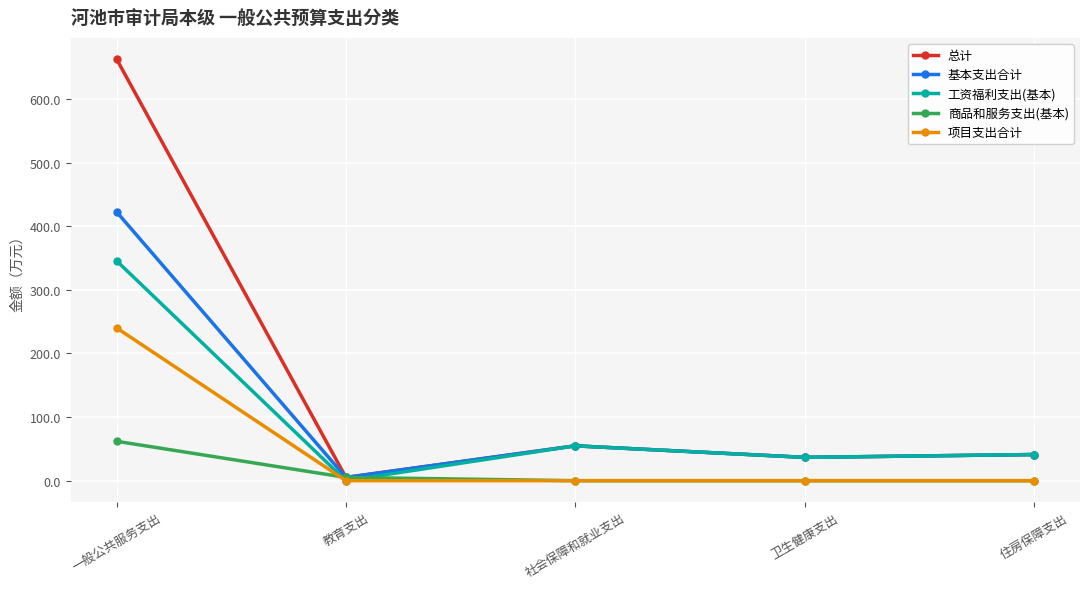

What is the difference between the maximum and minimum values in the 总计 series?

657.8